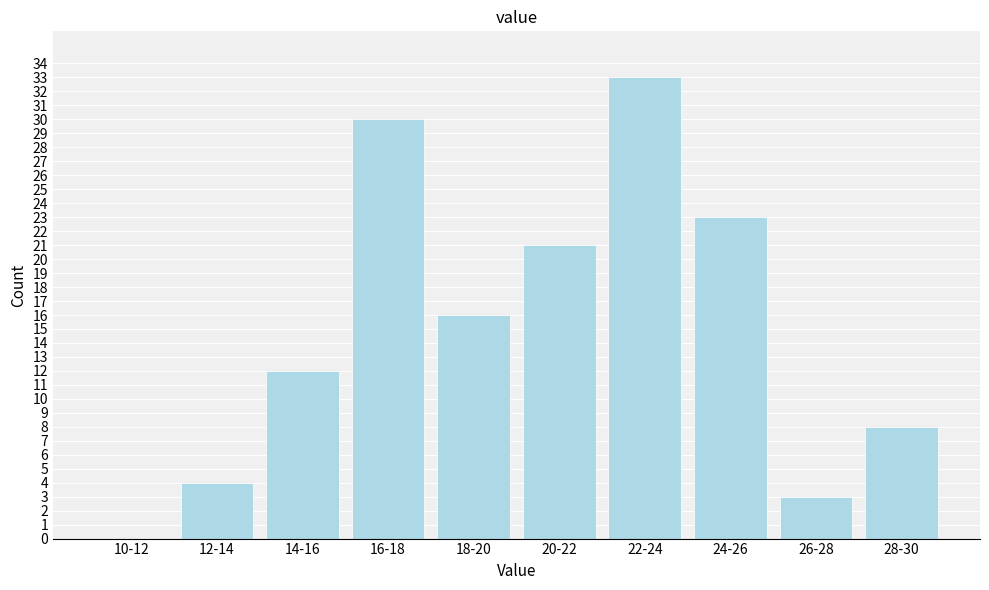

Reading left to right, transcribe all the data shown in this chart.

10-12=0	12-14=4	14-16=12	16-18=30	18-20=16	20-22=21	22-24=33	24-26=23	26-28=3	28-30=8